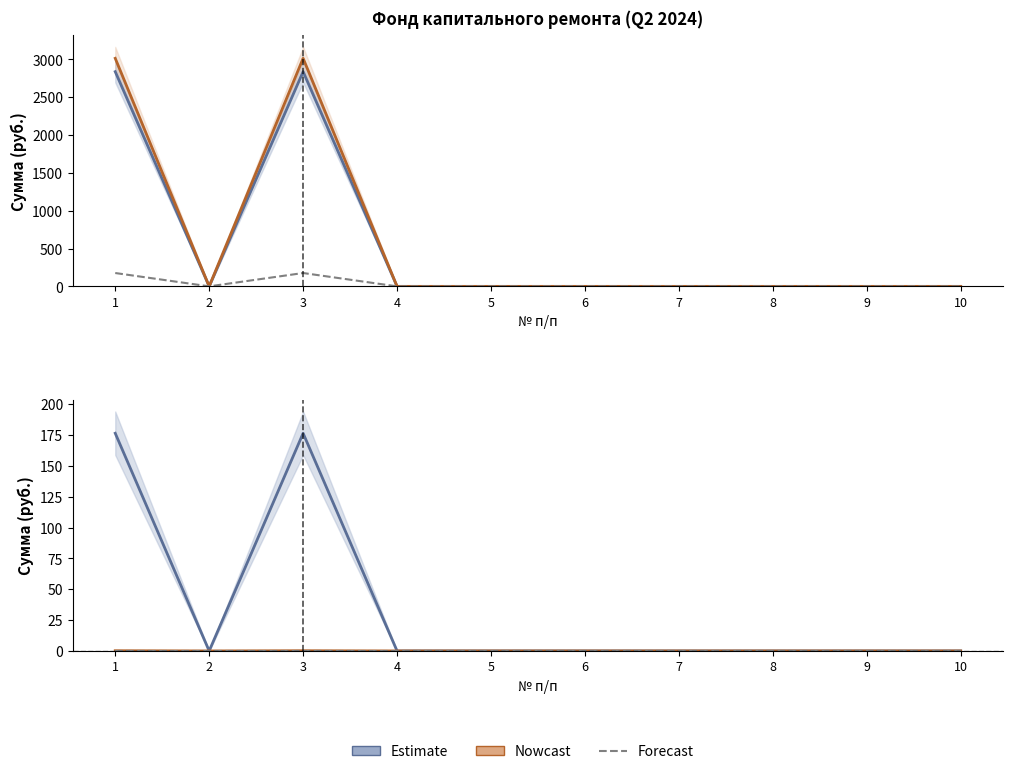

True or false: Взносов and Поступило всего cross at least once.

False